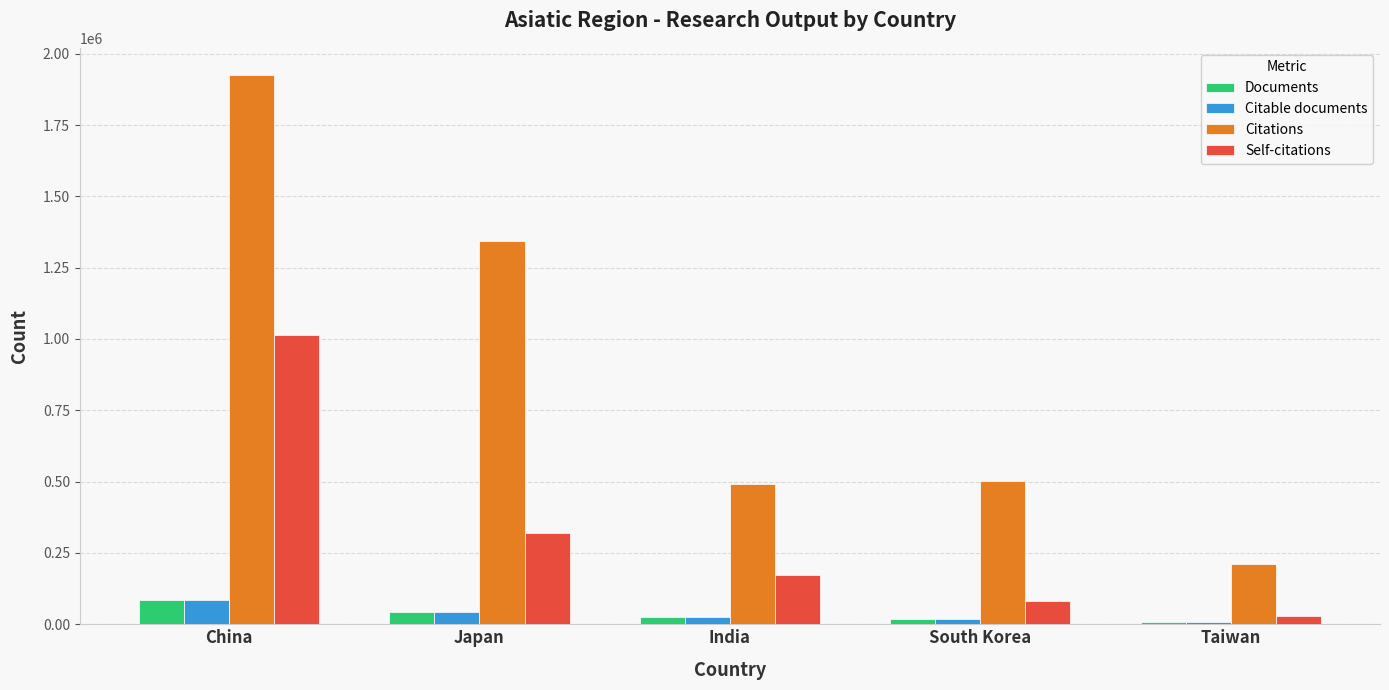

What are all the series names shown in the legend?

Documents, Citable documents, Citations, Self-citations